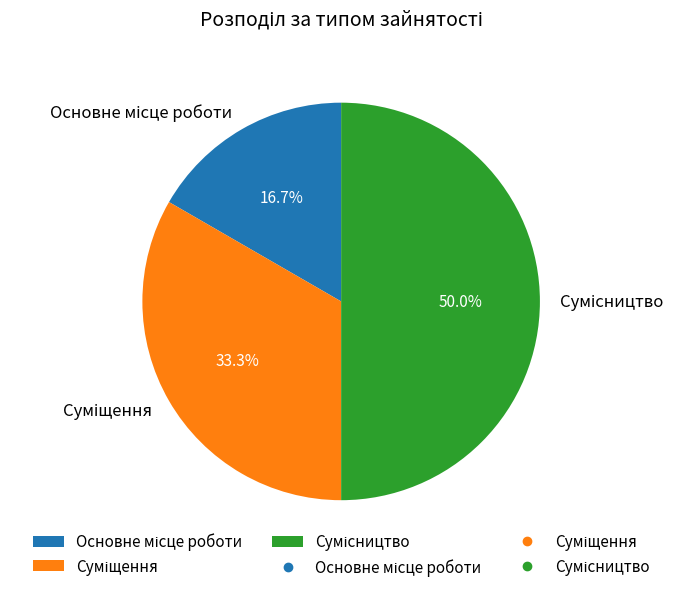

How many slices are in this pie chart?

3